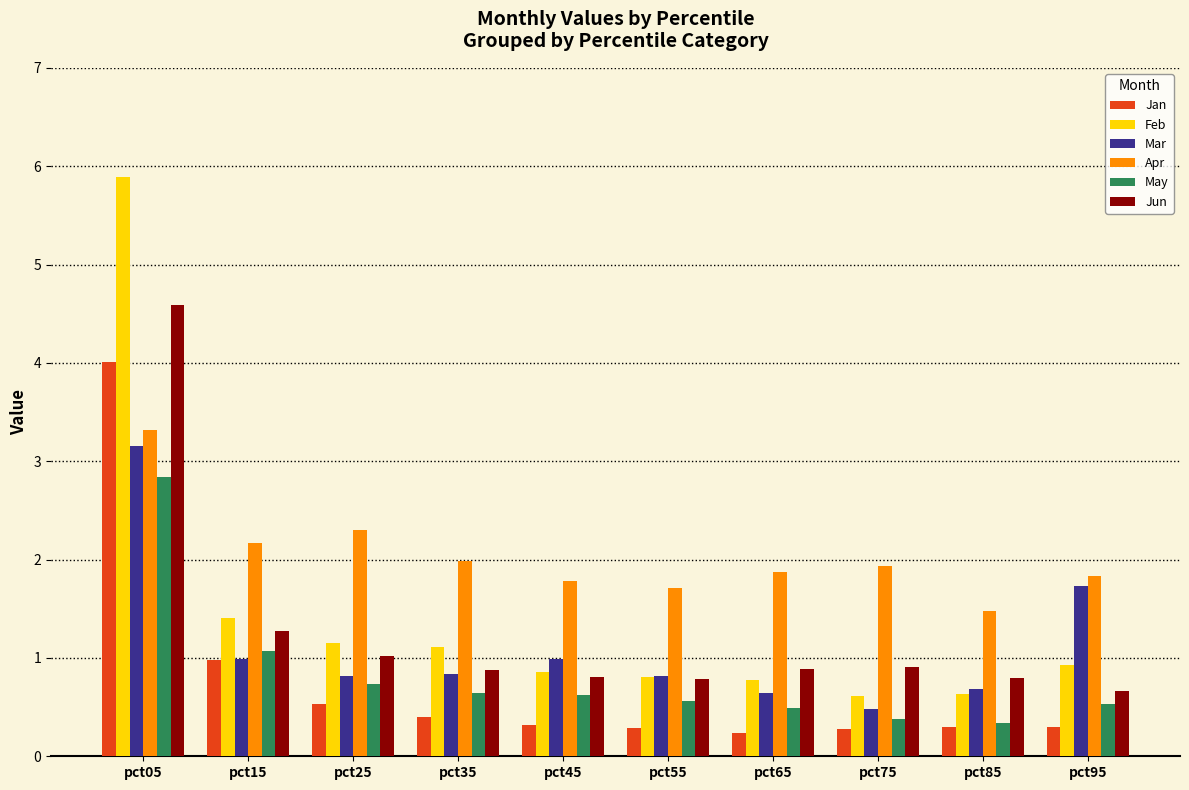

Is it true that Apr equals 1.8 at pct45?

True